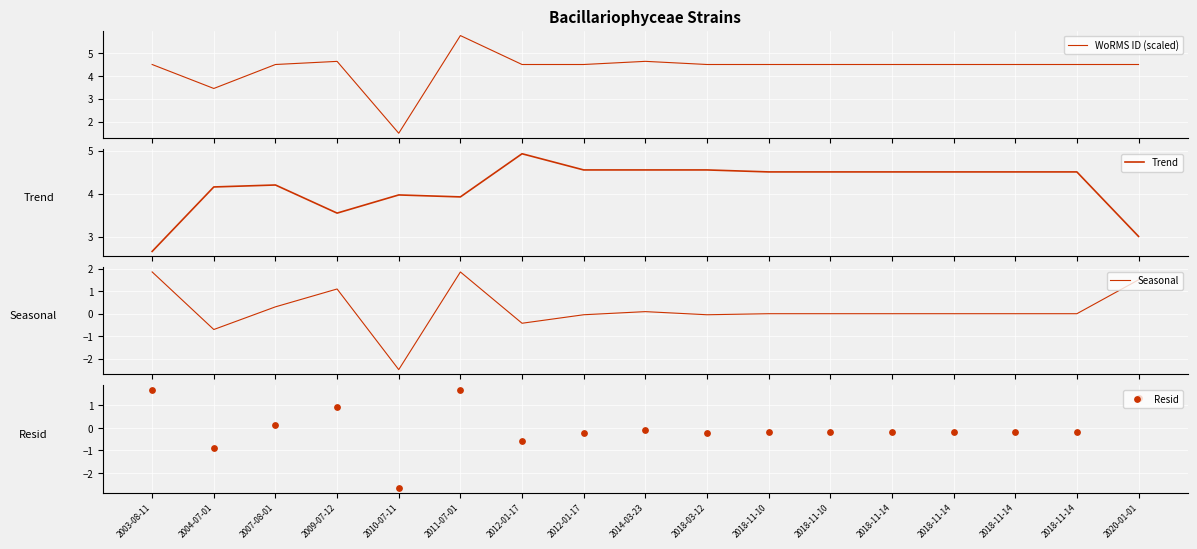

At how many categories does at least one series exceed 4?

16